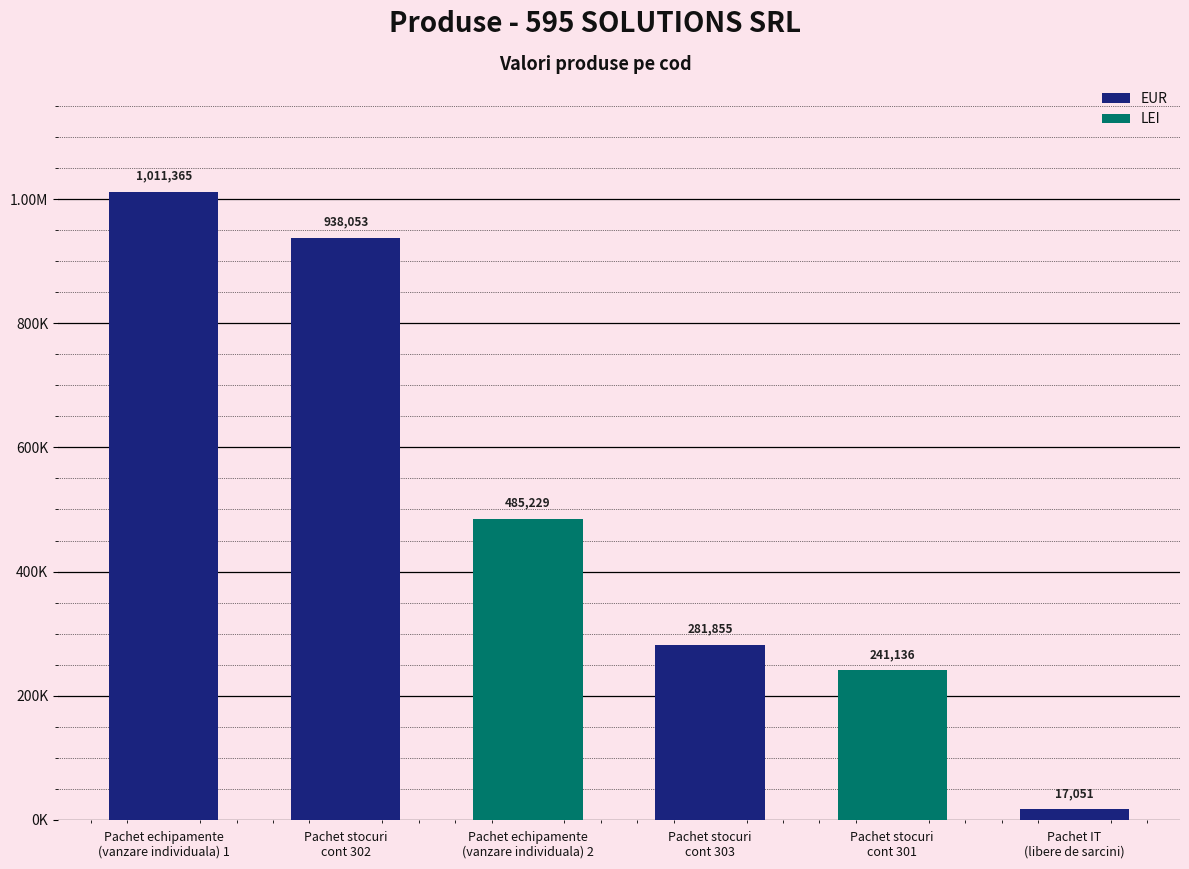

What is the change in value from Pachet stocuri
cont 302 to Pachet IT
(libere de sarcini)?

-921002.2